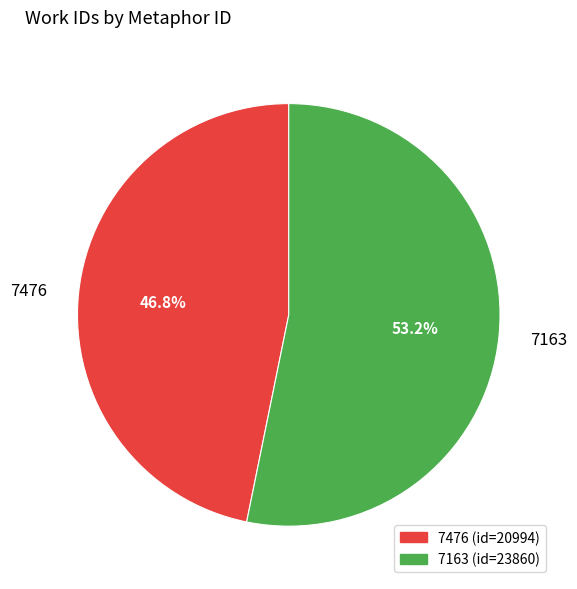

How many slices are in this pie chart?

2